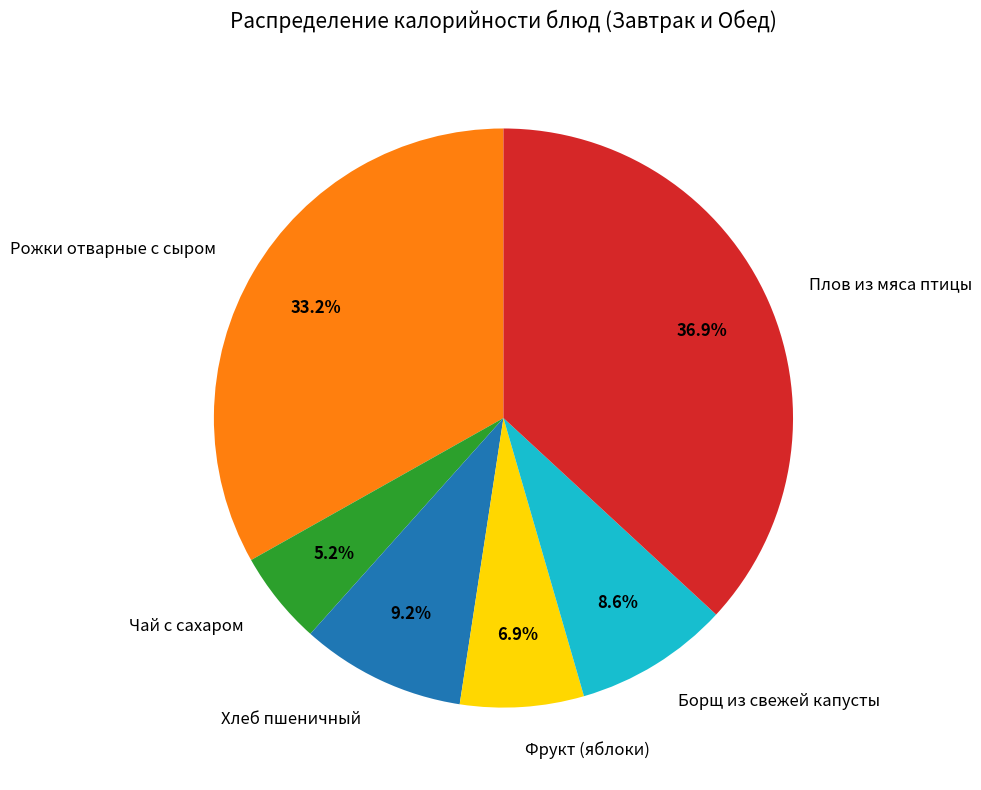

To the nearest percent, what is the combined percentage of Плов из мяса птицы and Чай с сахаром?

42%